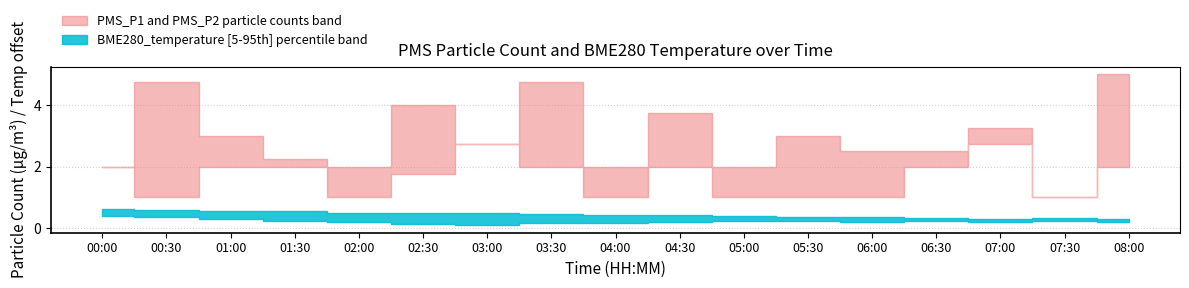

At which label does PMS_P2 reach its peak?

03:00